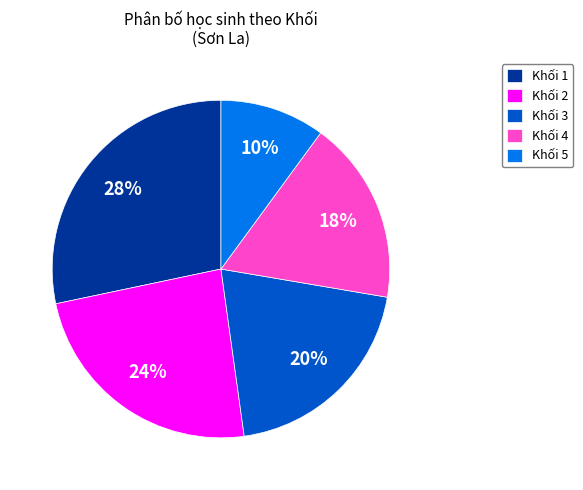

Rank the categories by value from lowest to highest.

Khối 5, Khối 4, Khối 3, Khối 2, Khối 1